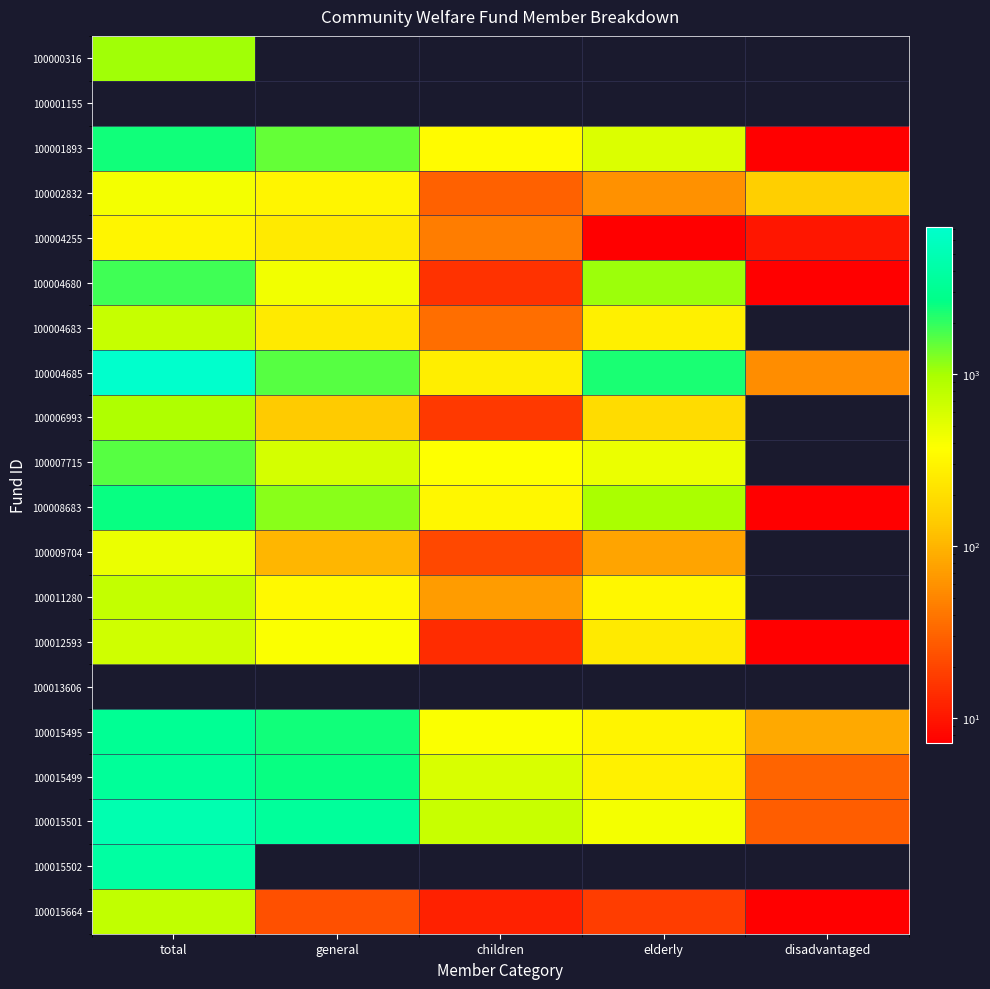

Reading left to right, list all the values displayed in this chart.

100000316: total=1049	general=0	children=0	elderly=0	disadvantaged=0
100001155: total=0	general=0	children=0	elderly=0	disadvantaged=0
100001893: total=2408	general=1467	children=342	elderly=565	disadvantaged=5
100002832: total=415	general=310	children=30	elderly=60	disadvantaged=150
100004255: total=310	general=252	children=45	elderly=3	disadvantaged=10
100004680: total=1843	general=428	children=15	elderly=1079	disadvantaged=2
100004683: total=716	general=250	children=36	elderly=279	disadvantaged=0
100004685: total=7204	general=1608	children=274	elderly=2310	disadvantaged=57
100006993: total=935	general=140	children=17	elderly=189	disadvantaged=0
100007715: total=1606	general=616	children=379	elderly=466	disadvantaged=0
100008683: total=2519	general=1195	children=319	elderly=998	disadvantaged=1
100009704: total=462	general=102	children=21	elderly=79	disadvantaged=0
100011280: total=732	general=341	children=70	elderly=318	disadvantaged=0
100012593: total=648	general=381	children=14	elderly=251	disadvantaged=2
100013606: total=0	general=0	children=0	elderly=0	disadvantaged=0
100015495: total=3202	general=2427	children=385	elderly=305	disadvantaged=85
100015499: total=3457	general=2559	children=582	elderly=285	disadvantaged=31
100015501: total=4702	general=3500	children=689	elderly=417	disadvantaged=28
100015502: total=3887	general=0	children=0	elderly=0	disadvantaged=0
100015664: total=754	general=23	children=12	elderly=18	disadvantaged=1